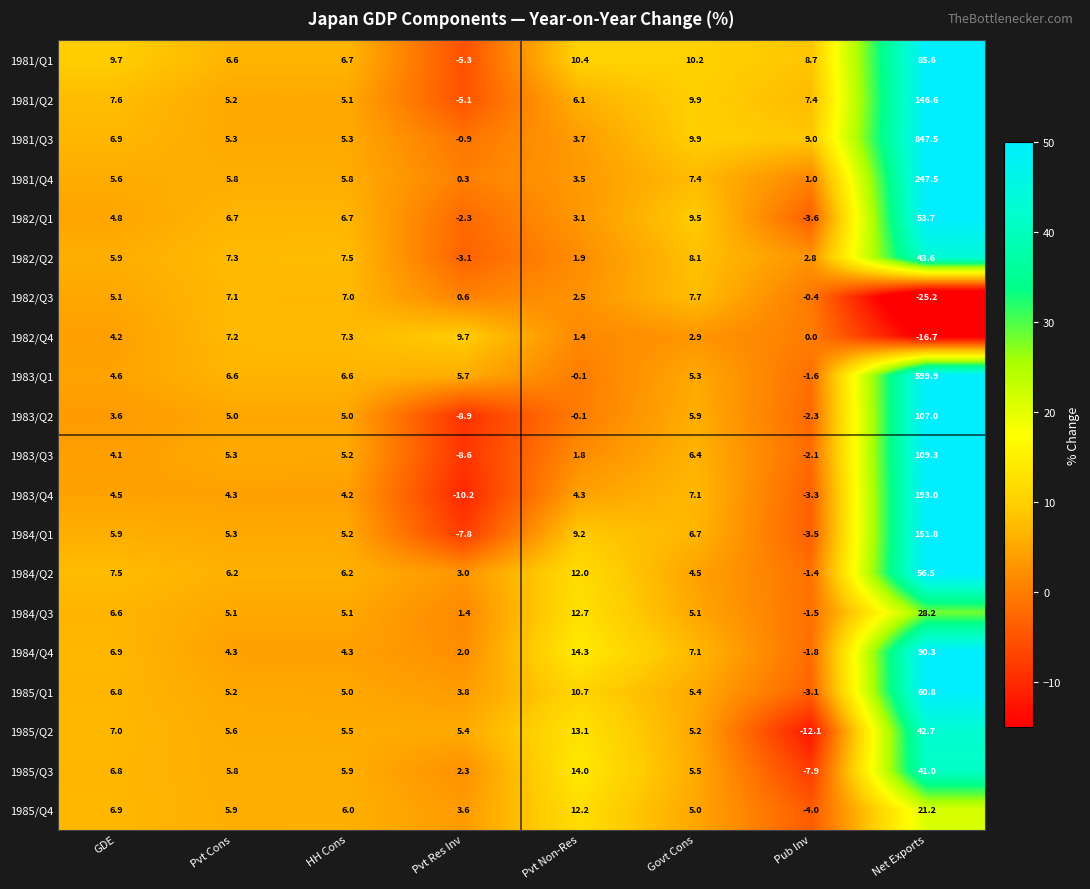

Where does the 1983/Q4 series first go above 4?

GDE